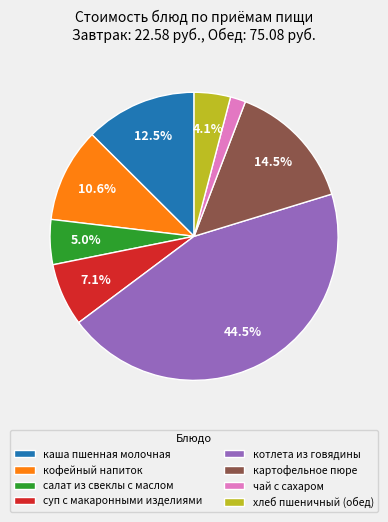

Approximately how many times larger is the value at хлеб пшеничный (обед) compared to салат из свеклы с маслом?

0.8